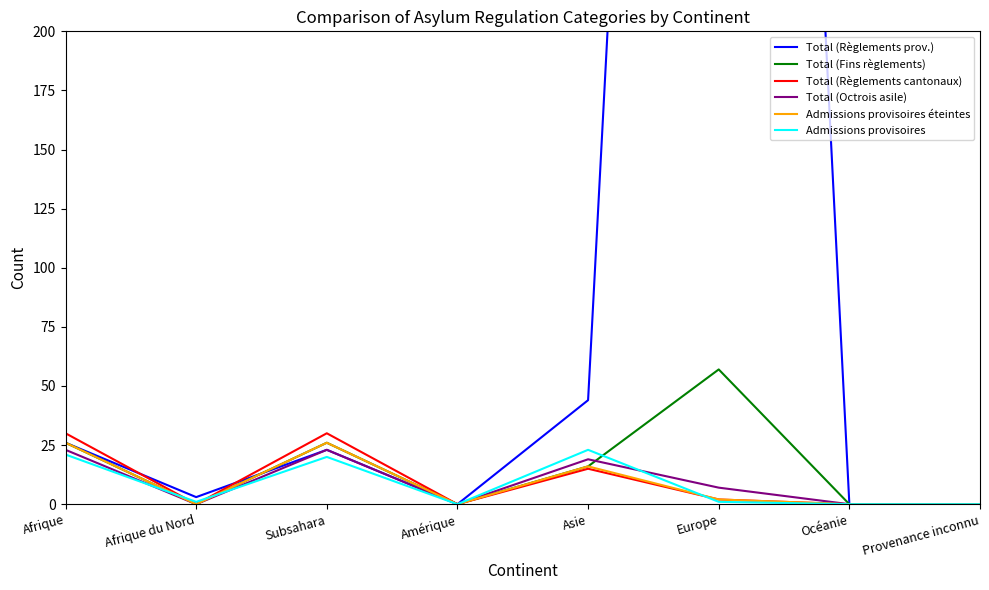

True or false: Total (Règlements cantonaux) and Total (Octrois asile) cross at least once.

False